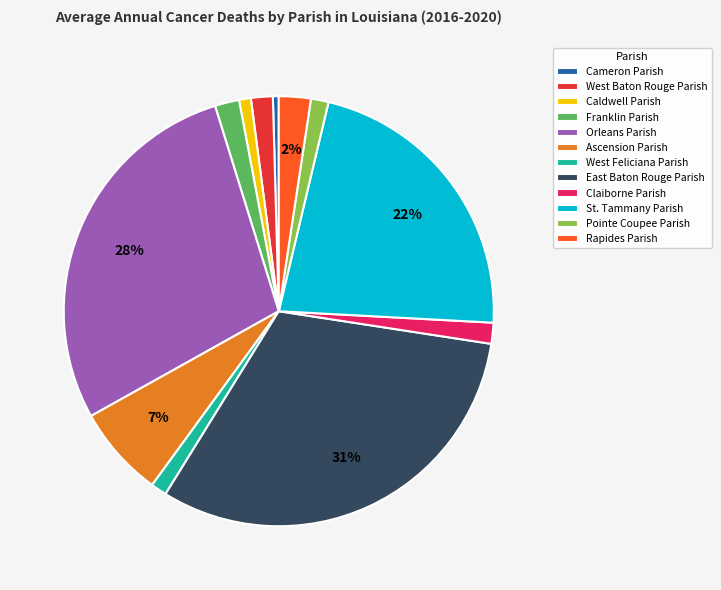

Between Ascension Parish and Claiborne Parish, which is larger?

Ascension Parish